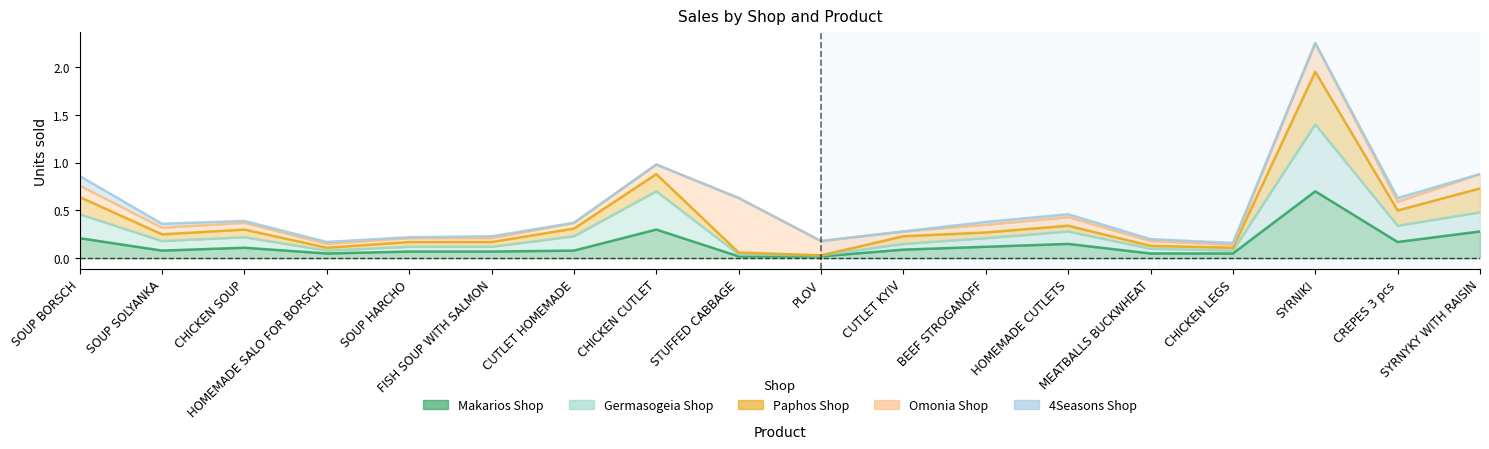

At which label does Germasogeia Shop reach its minimum?

PLOV